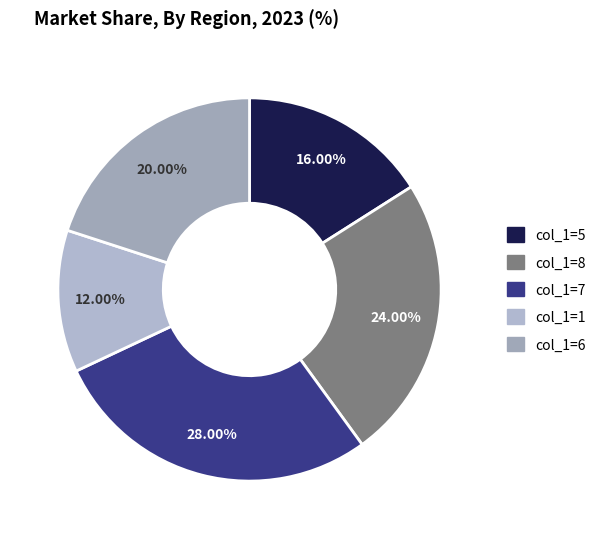

To the nearest percent, what is the average slice percentage?

20%